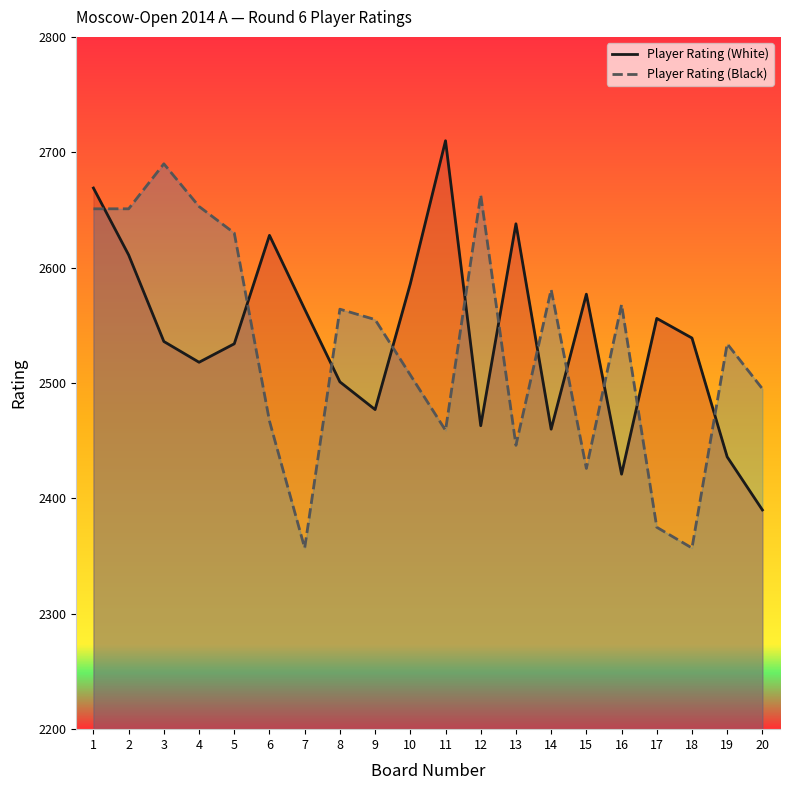

True or false: Player Rating (Black) and Player Rating (White) intersect in this chart.

True